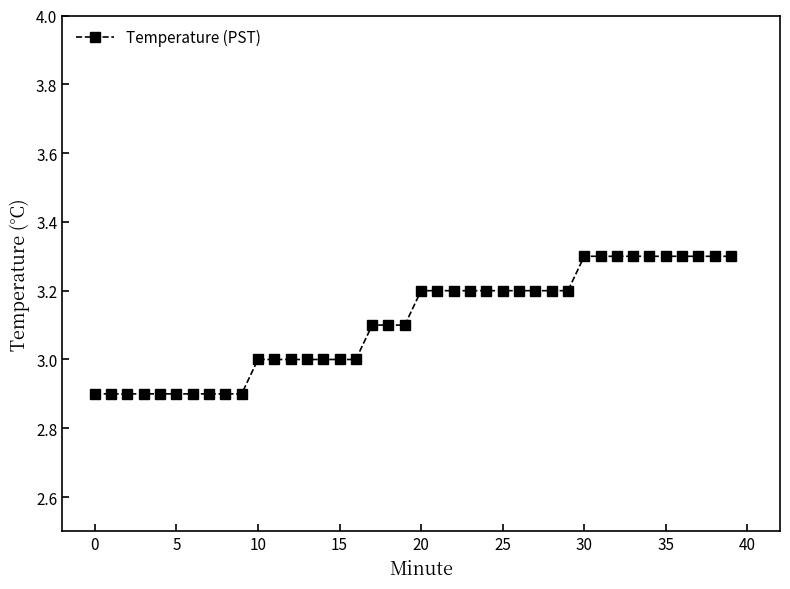

What is the smallest value displayed?

2.9